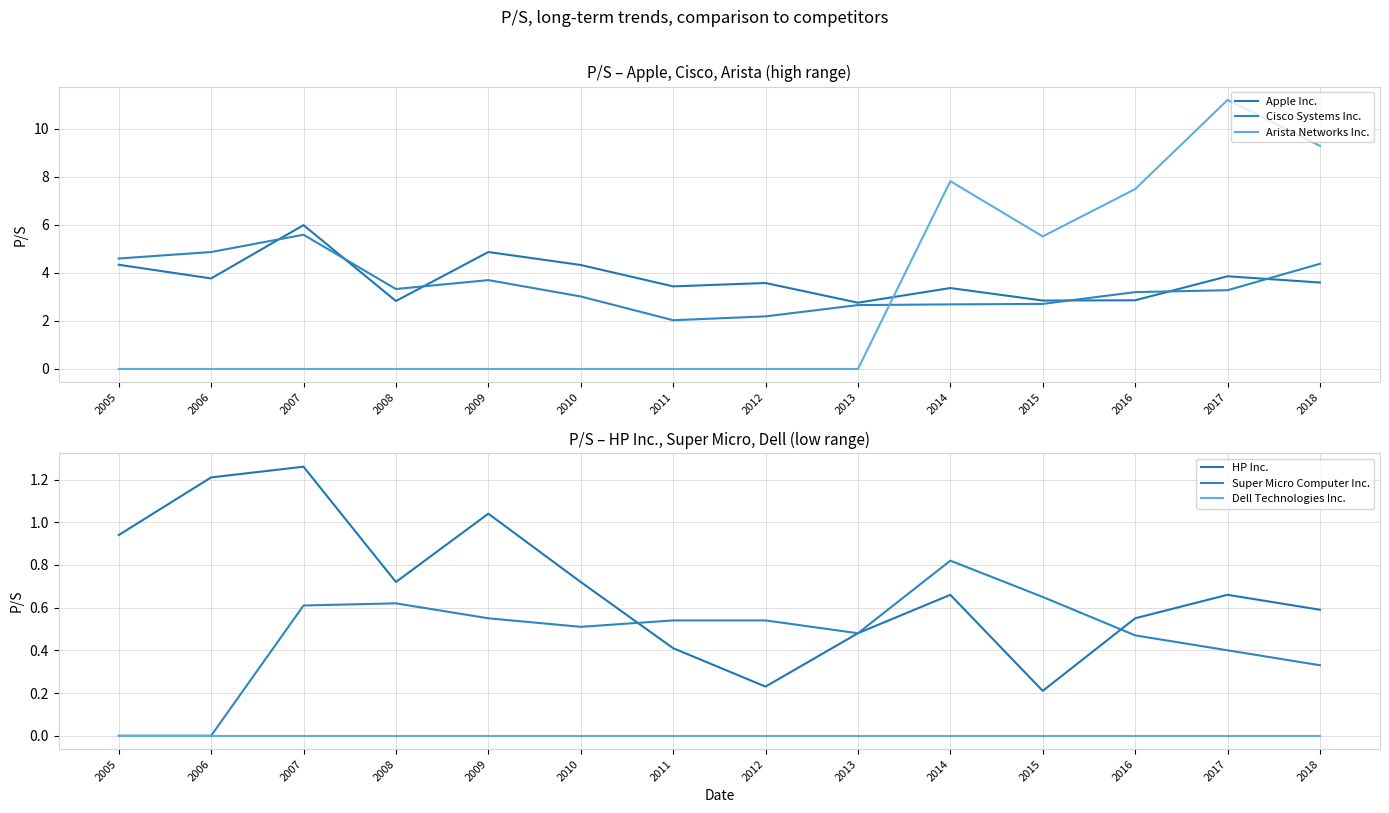

What is the value of the Apple Inc. point at the 3rd from the left?

6.0